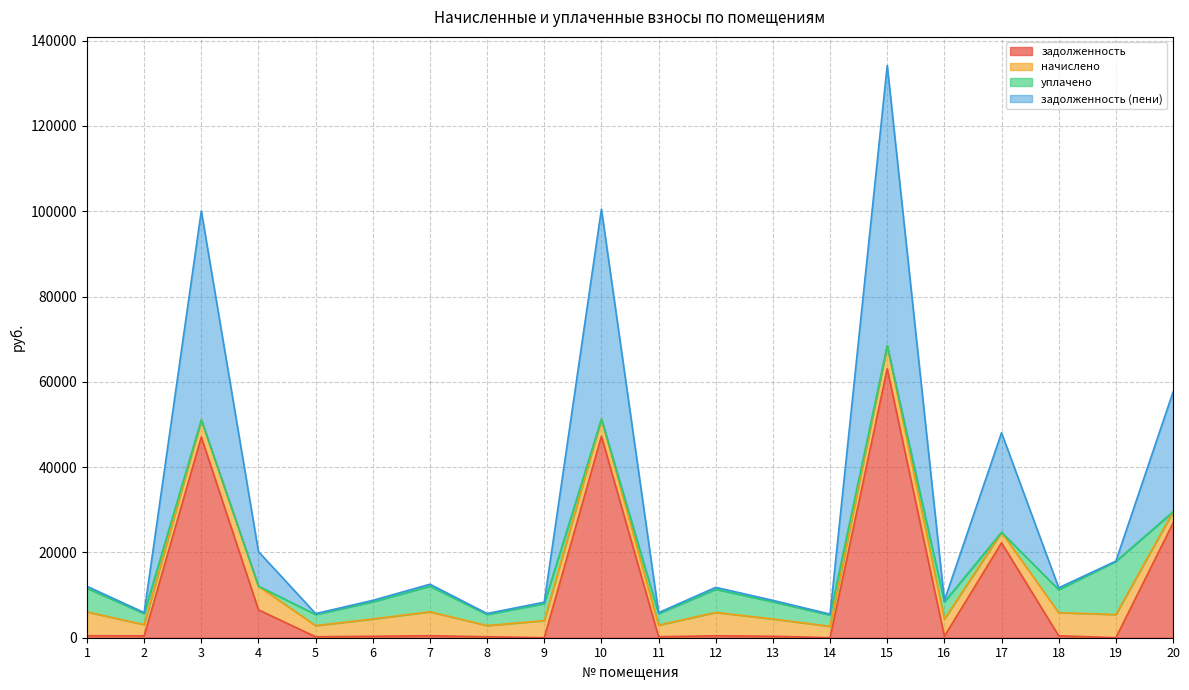

Which category has the lowest value in the задолженность (пени) series?

14